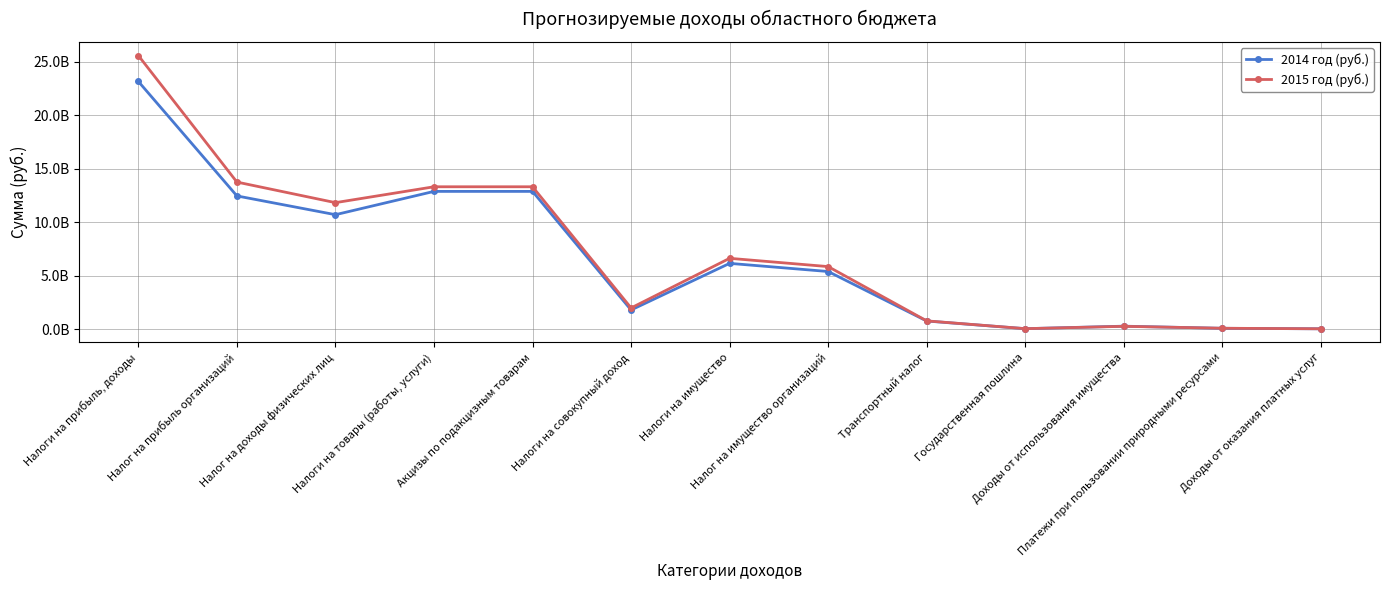

Is this an area chart (filled region under the line)?

No